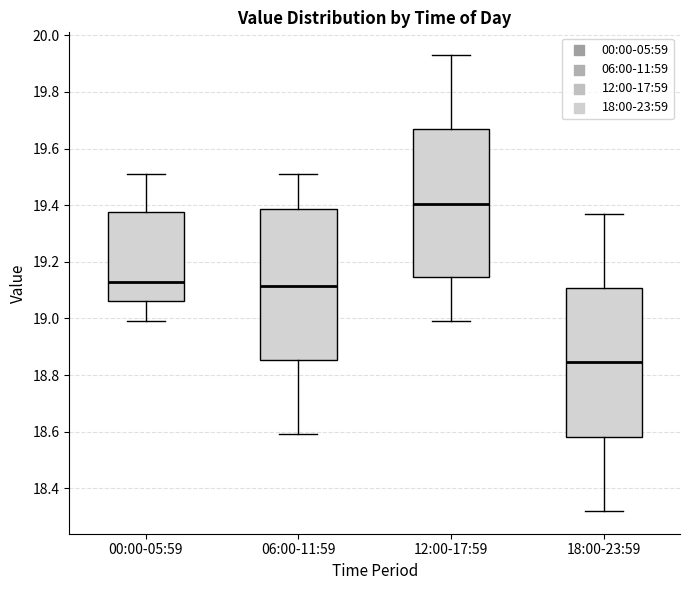

Reading left to right, read every box against the y-axis: the position of its median line, the range the box covers, and the ends of its whiskers. The values are not printed on the chart, so give them approximately, as read against the axis.

00:00-05:59: median 19.14, box 19.06 to 19.38, whiskers 19.00 to 19.52
06:00-11:59: median 19.12, box 18.86 to 19.38, whiskers 18.60 to 19.52
12:00-17:59: median 19.40, box 19.14 to 19.66, whiskers 19.00 to 19.94
18:00-23:59: median 18.84, box 18.58 to 19.10, whiskers 18.32 to 19.38